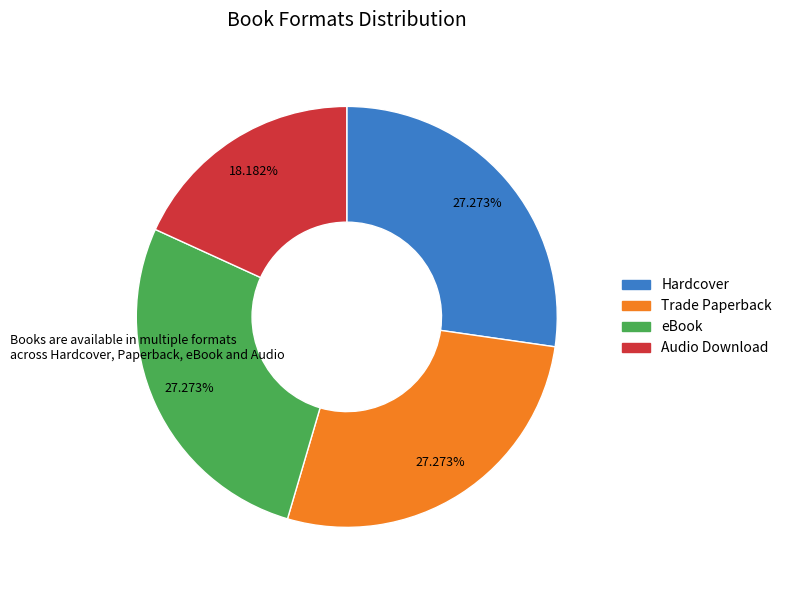

Combined, do Trade Paperback and Hardcover account for over 50%?

Yes